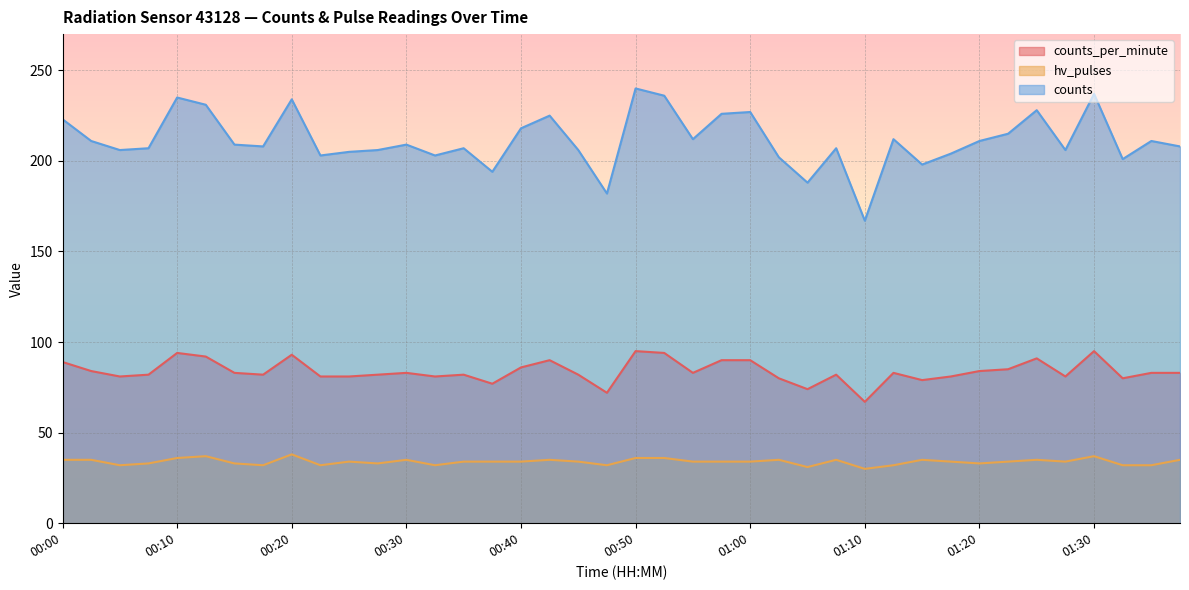

What is the average value of the hv_pulses series?

34